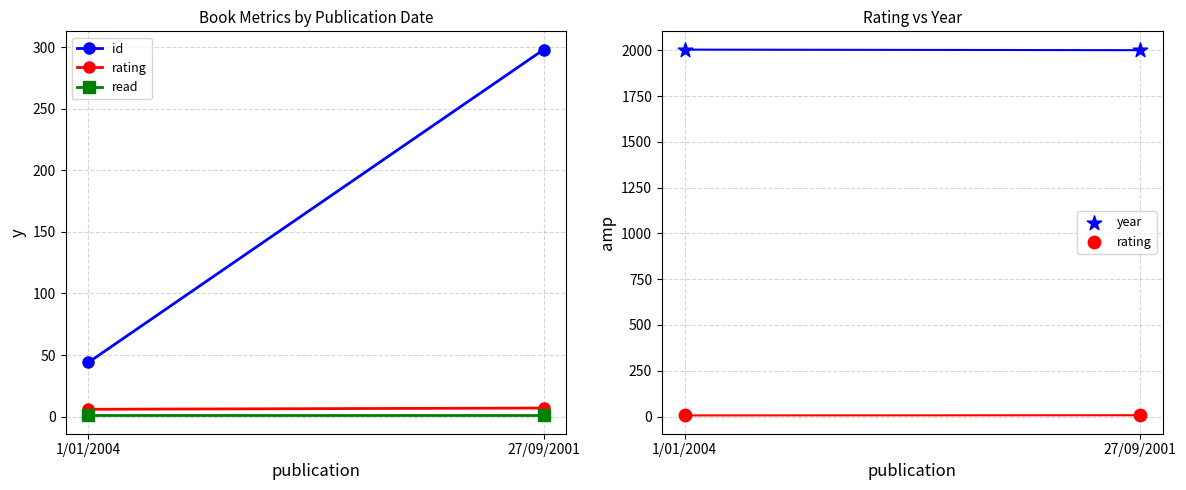

What are all the series names shown in the legend?

year, rating